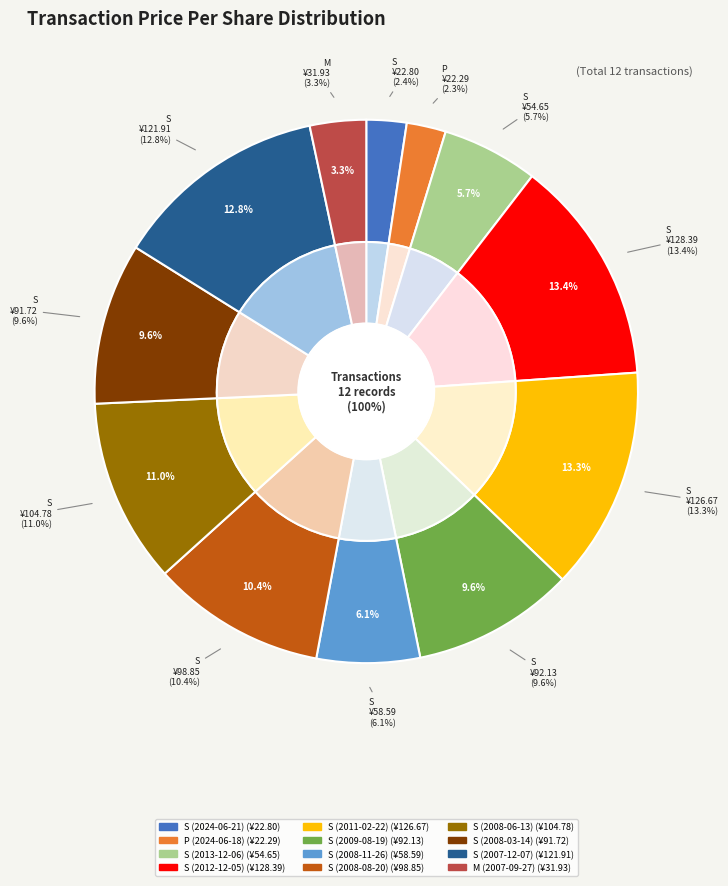

Does S (2024-06-21) represent more than half of the total?

No